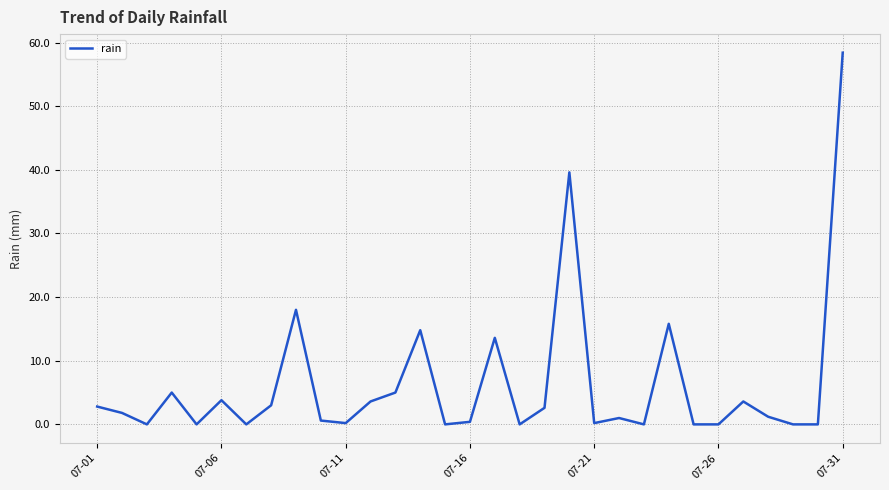

How many lines are shown in the chart?

1